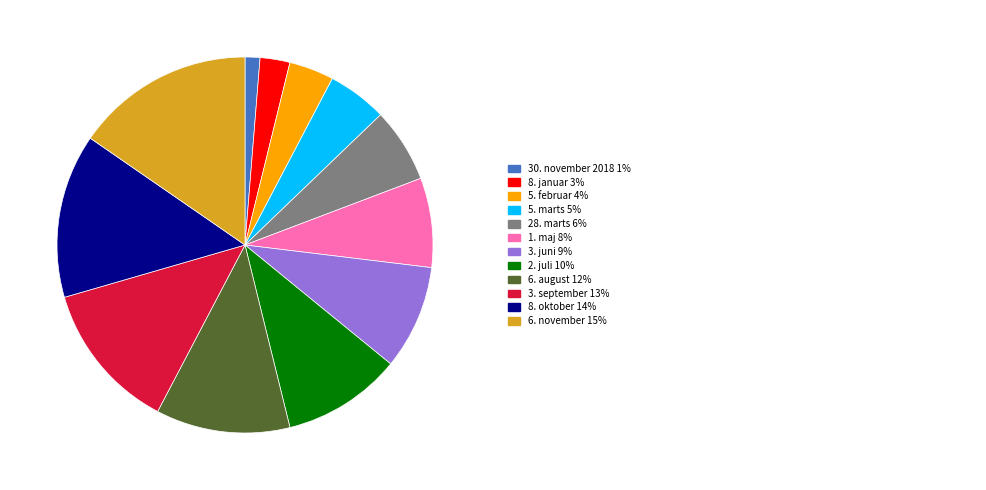

Does any single category account for the majority?

No